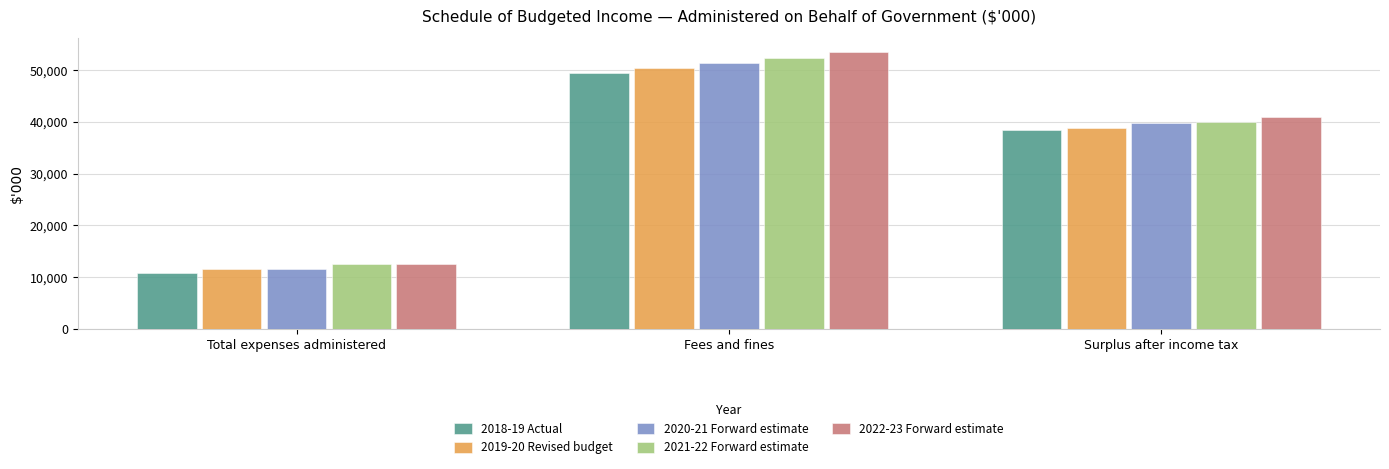

Does the chart contain stacked bars?

No